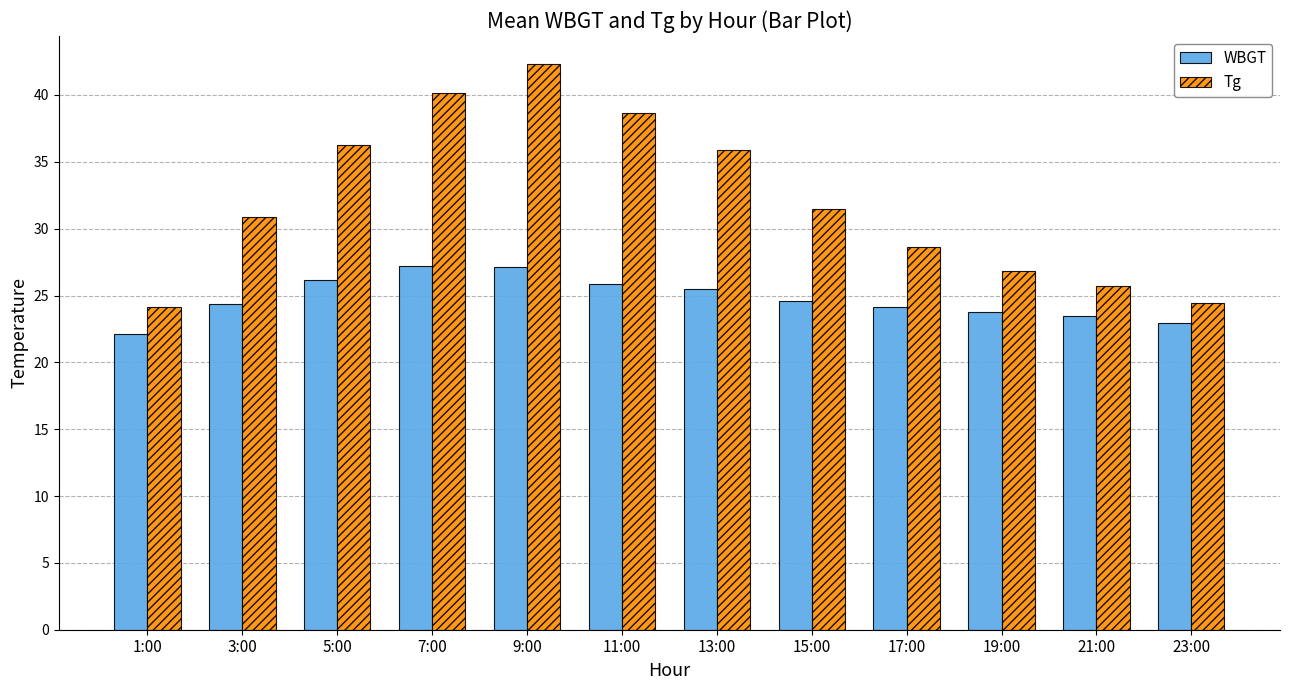

What is the difference between the second highest and minimum values in the Tg series?

16.0